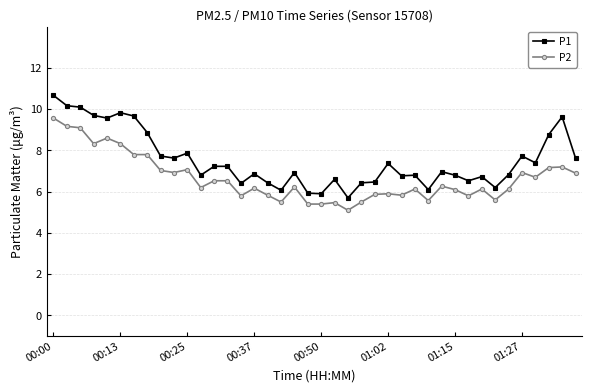

True or false: P2 has more than 0 interior local peaks.

True